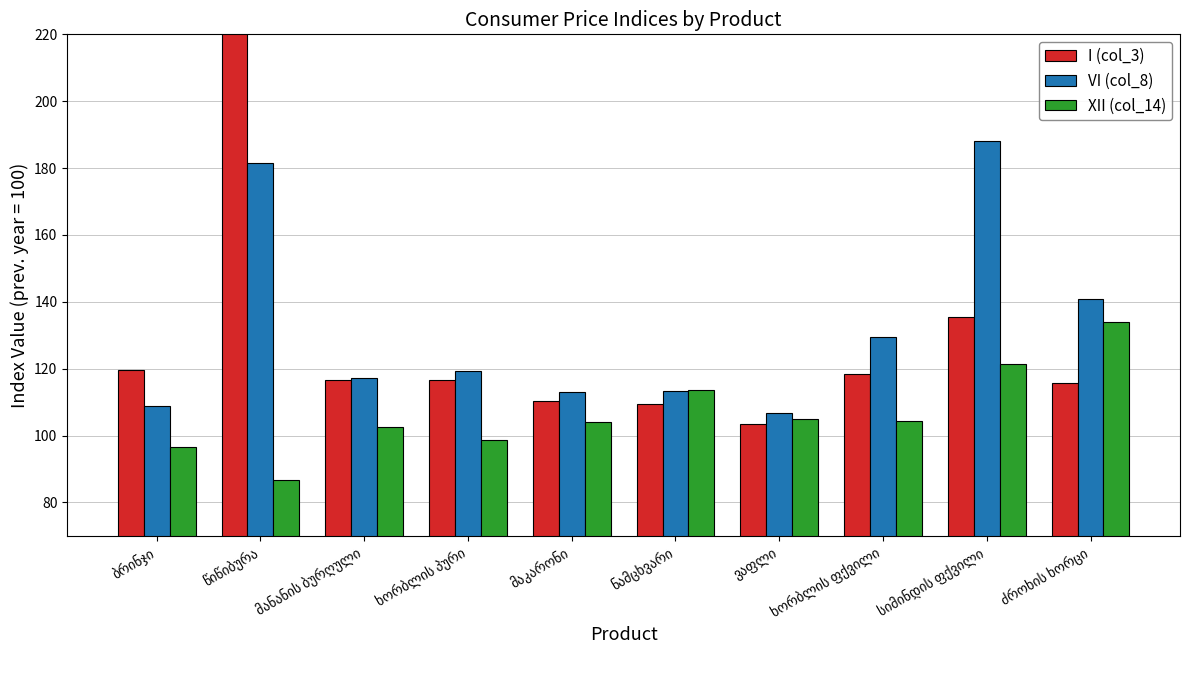

Is it true that VI (col_8) equals 117.2 at მანანის ბურღული?

True